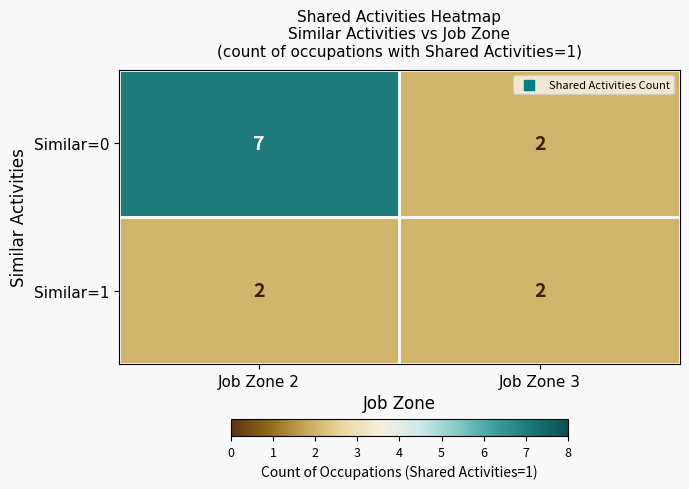

The value of Similar=1 at Job Zone 2 is 1. True or false?

False